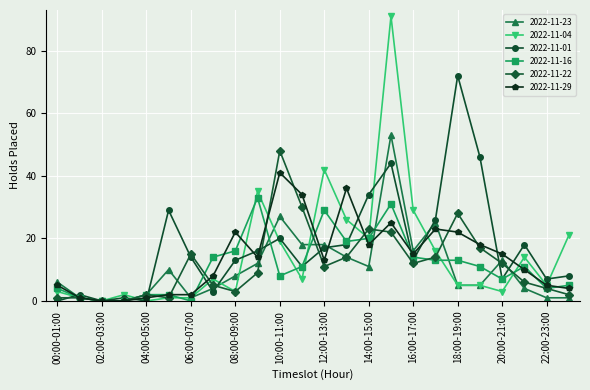

How many series are shown in this chart?

6